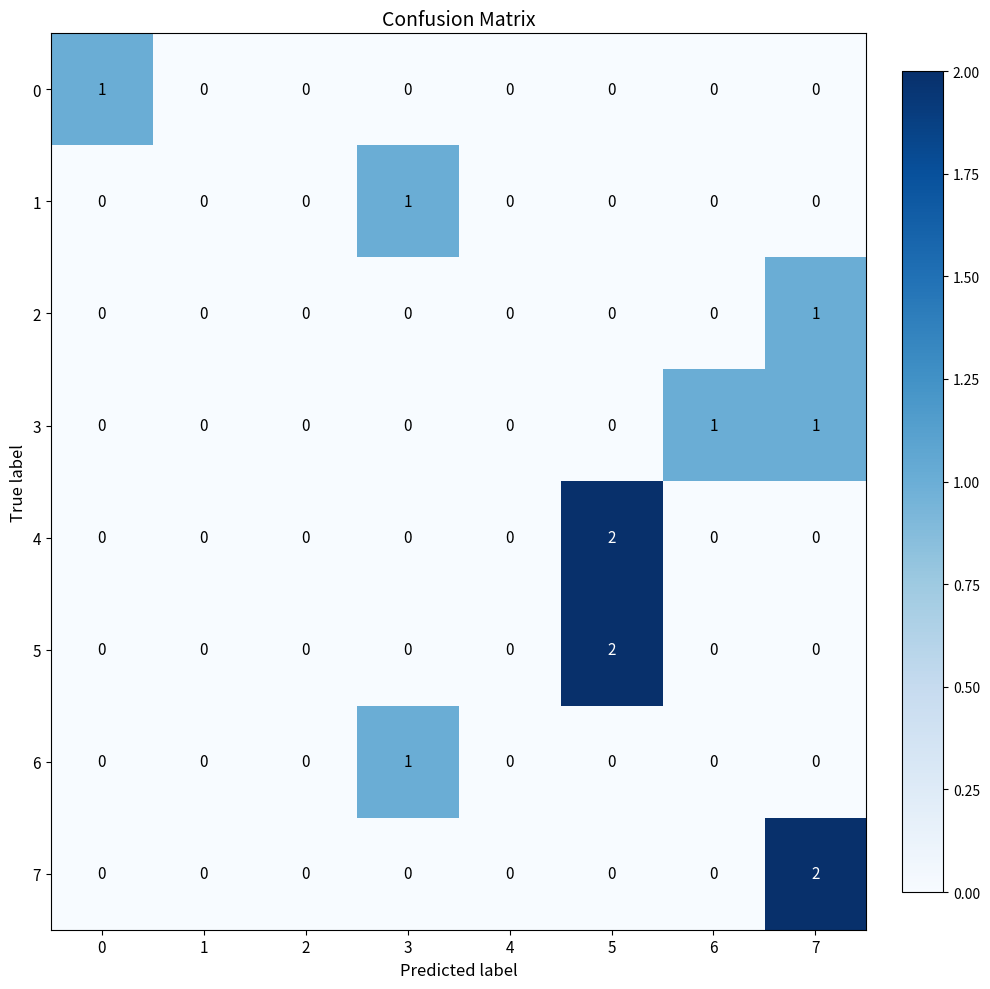

What is the spread (max minus min) of values at 5?

2